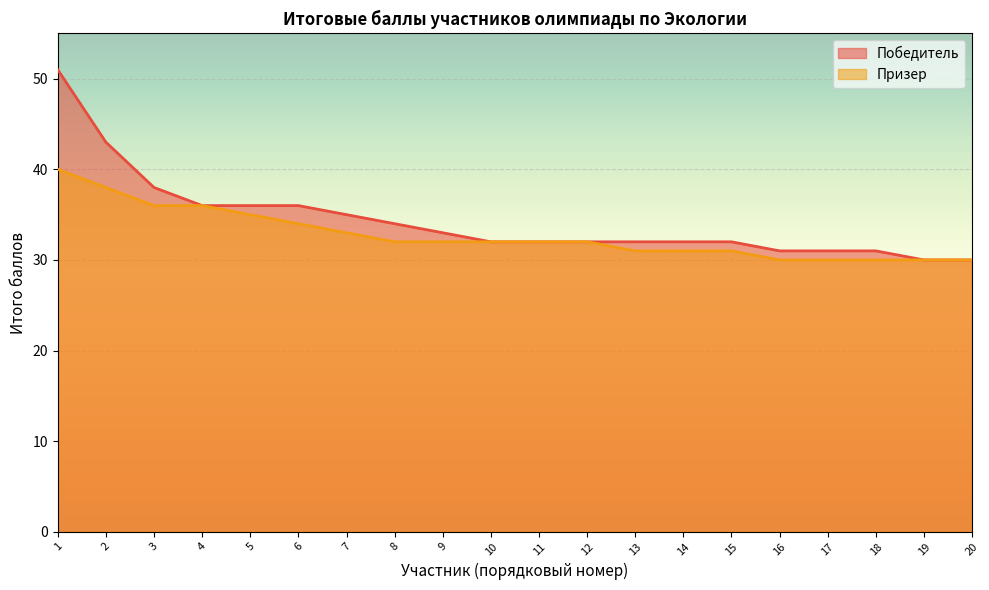

The value of Призер at 10 is 32. True or false?

True